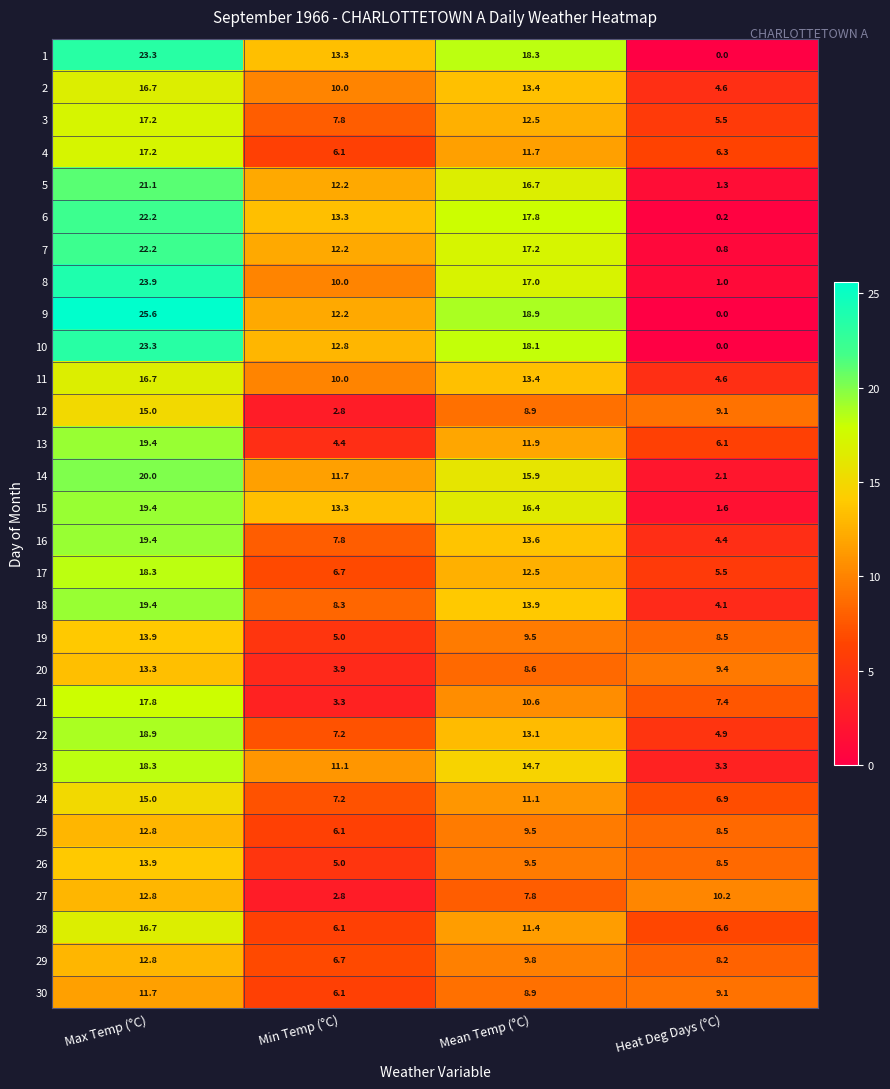

What is the sum of the 23 values at Mean Temp (°C) and Min Temp (°C)?

25.8